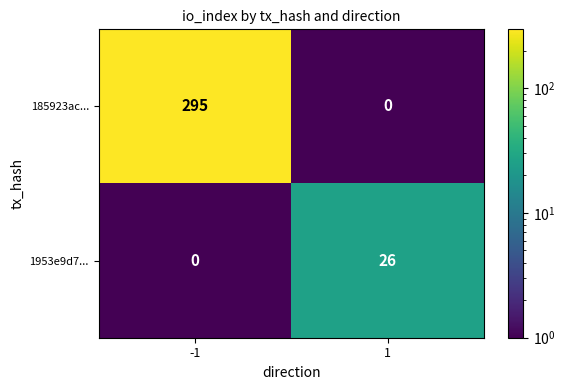

Reading right to left, what are all the values shown in this chart?

185923ac...: 1=0	-1=295
1953e9d7...: 1=26	-1=0